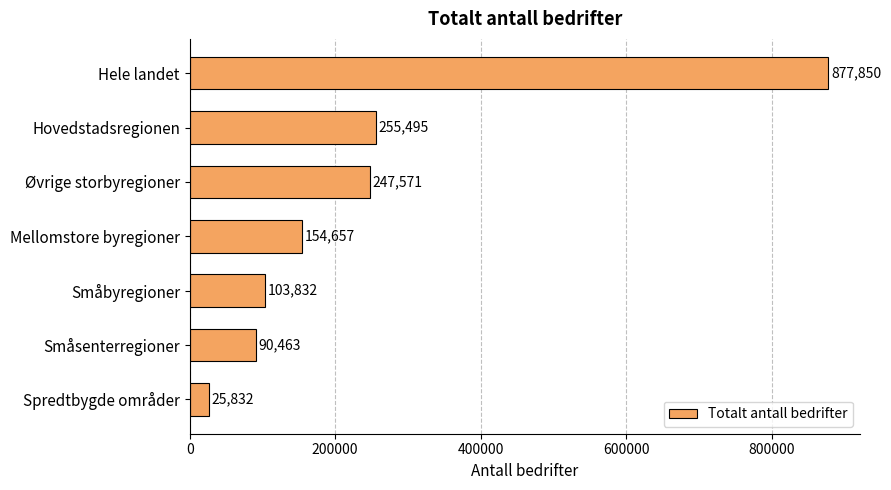

What is the label of the 1st bar from the top?

Hele landet